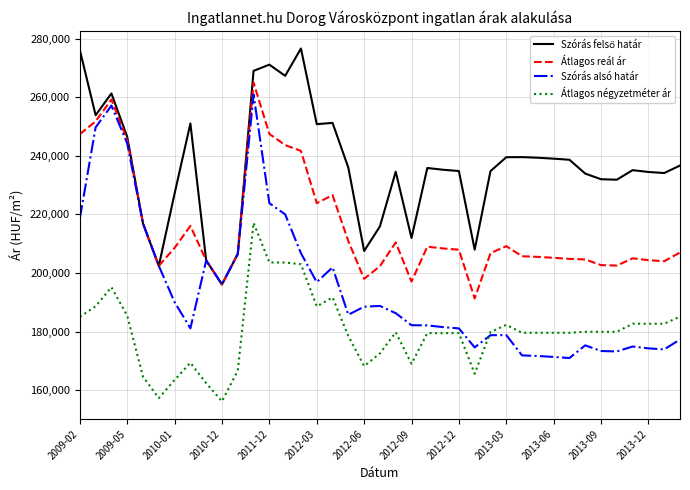

What is the minimum value shown in the chart?

156161